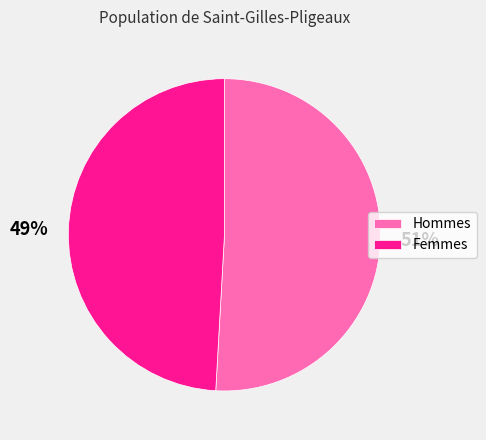

Does any single category account for the majority?

Yes